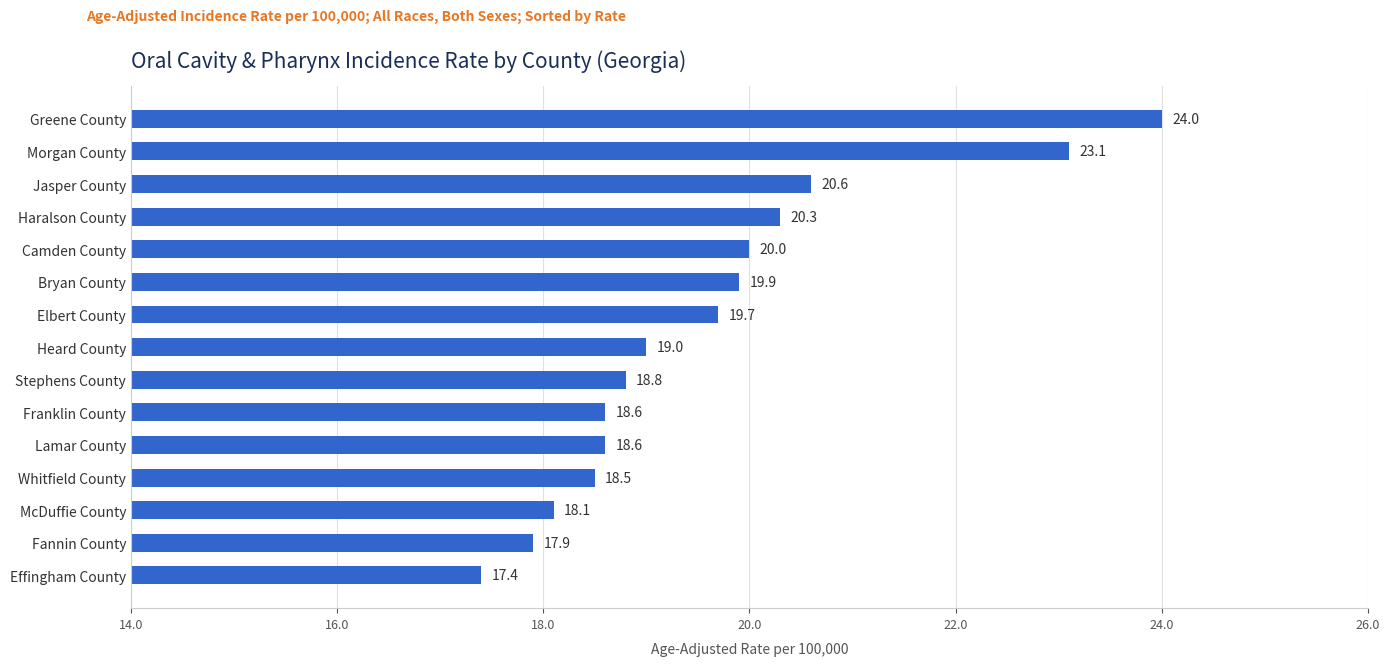

Reading bottom to top, extract all data points from this chart.

Effingham County=17.4	Fannin County=17.9	McDuffie County=18.1	Whitfield County=18.5	Lamar County=18.6	Franklin County=18.6	Stephens County=18.8	Heard County=19.0	Elbert County=19.7	Bryan County=19.9	Camden County=20.0	Haralson County=20.3	Jasper County=20.6	Morgan County=23.1	Greene County=24.0